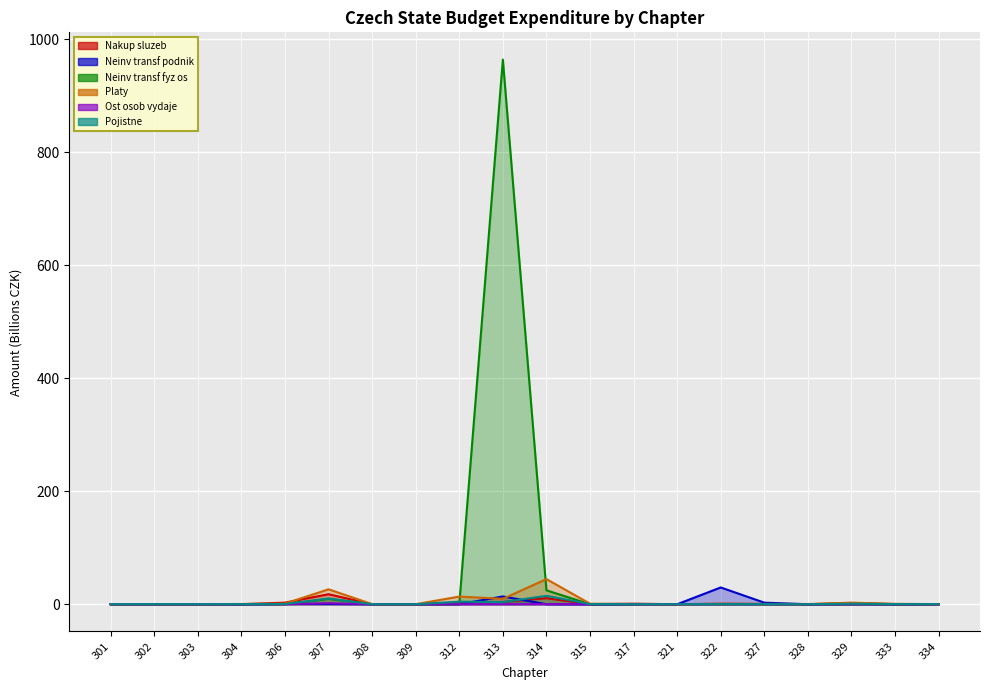

Is it true that Pojistne equals 10.2 at 307?

True